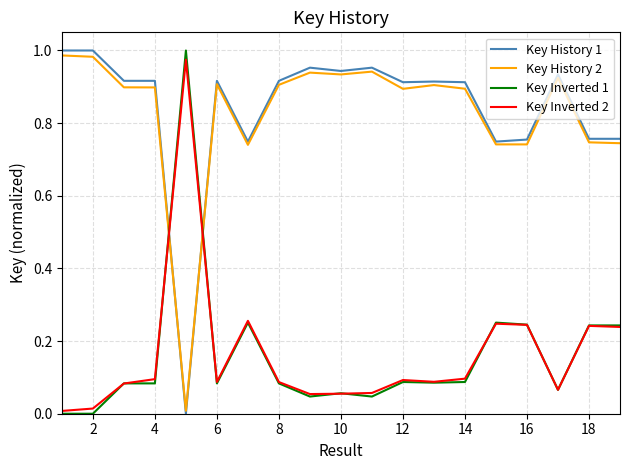

What are all the series names shown in the legend?

Key History 1, Key History 2, Key Inverted 1, Key Inverted 2